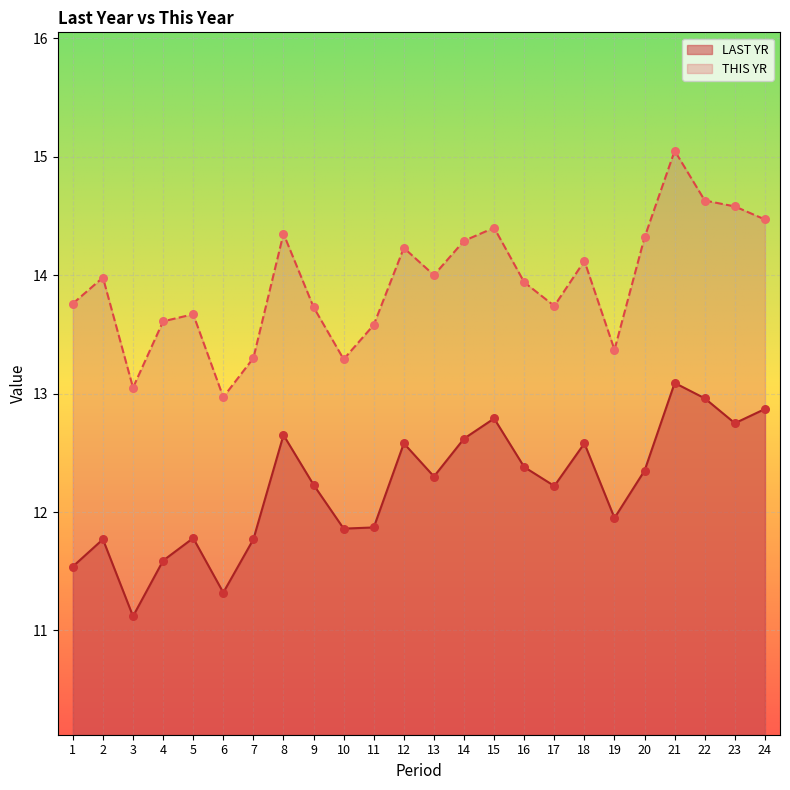

Which series contains the lowest Y value?

LAST YR